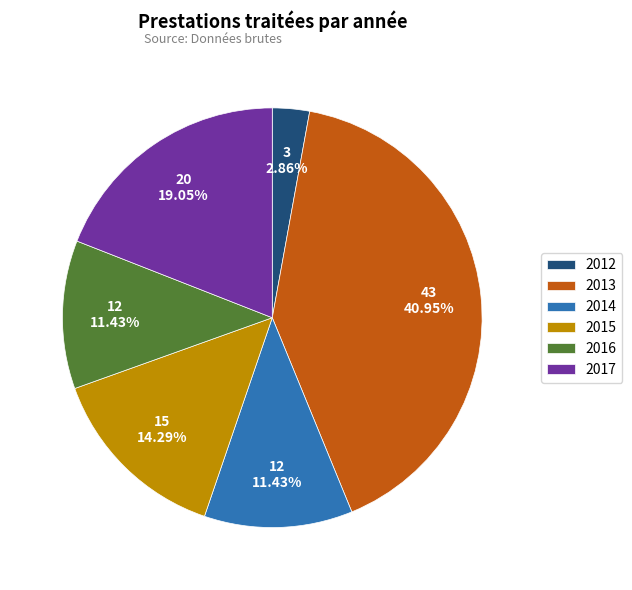

To the nearest percent, what is the average slice percentage?

17%